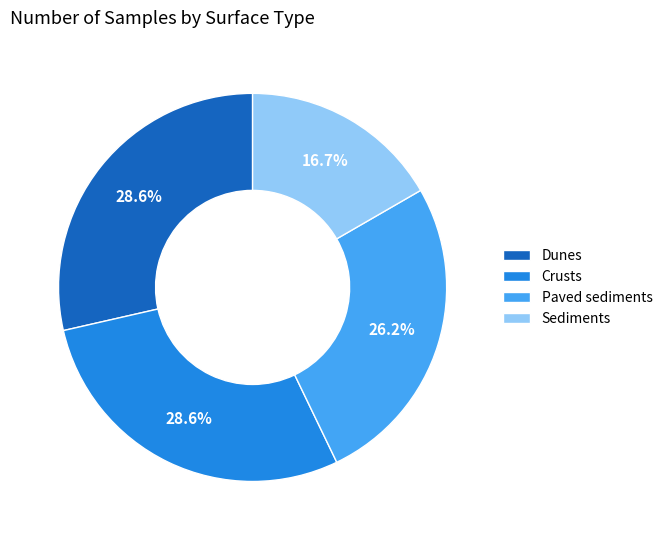

Is it true that Dunes is 18% of the pie?

False